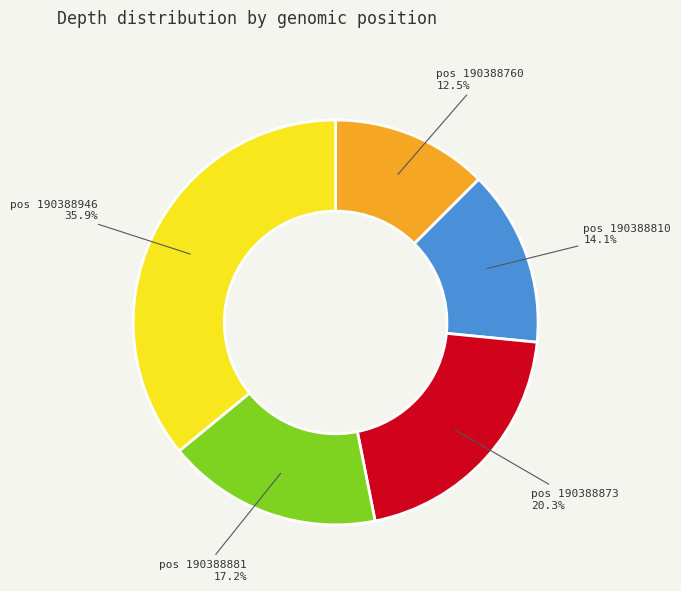

Does any single category account for the majority?

No